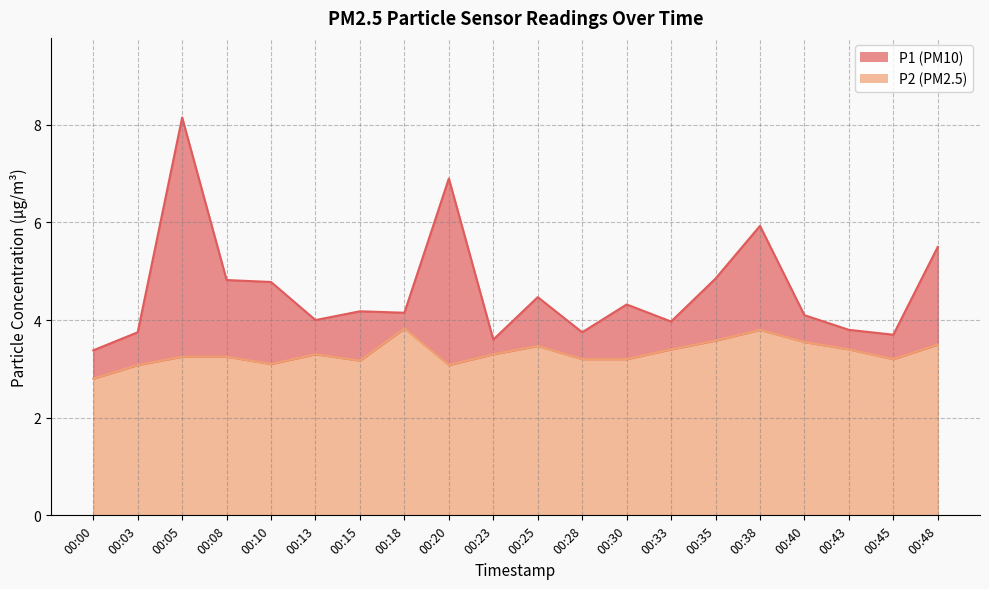

Which series has the widest spread of values?

P1